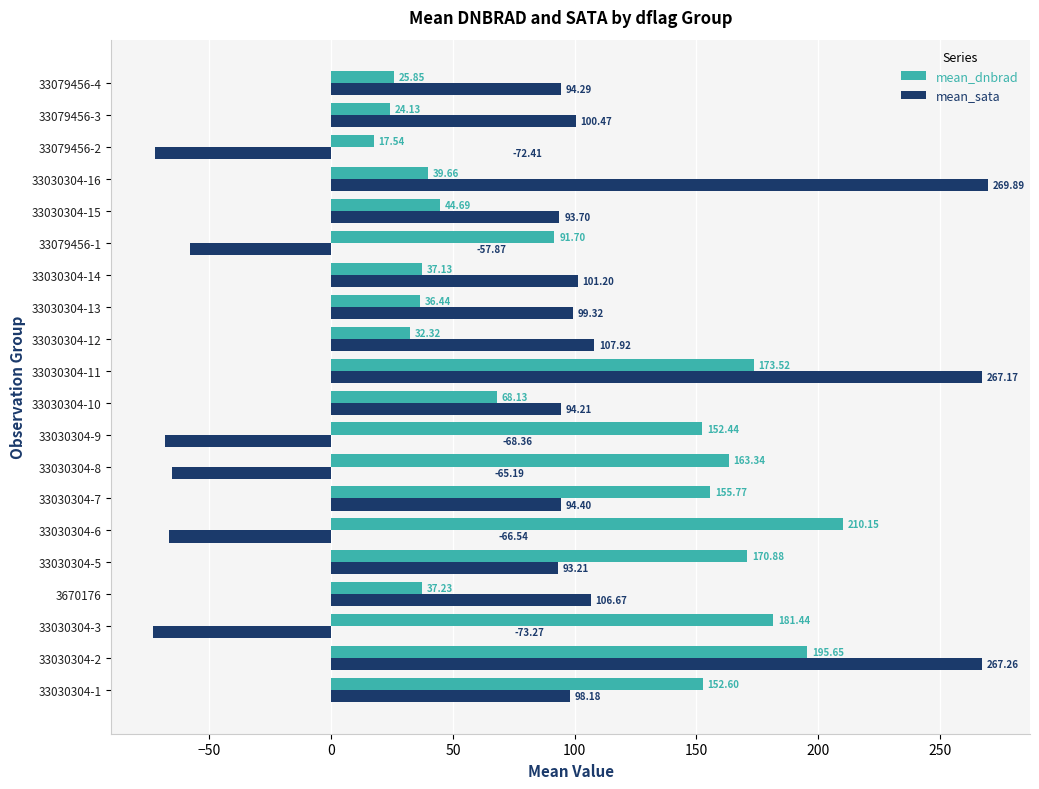

Which series has the largest total across all categories?

mean_dnbrad